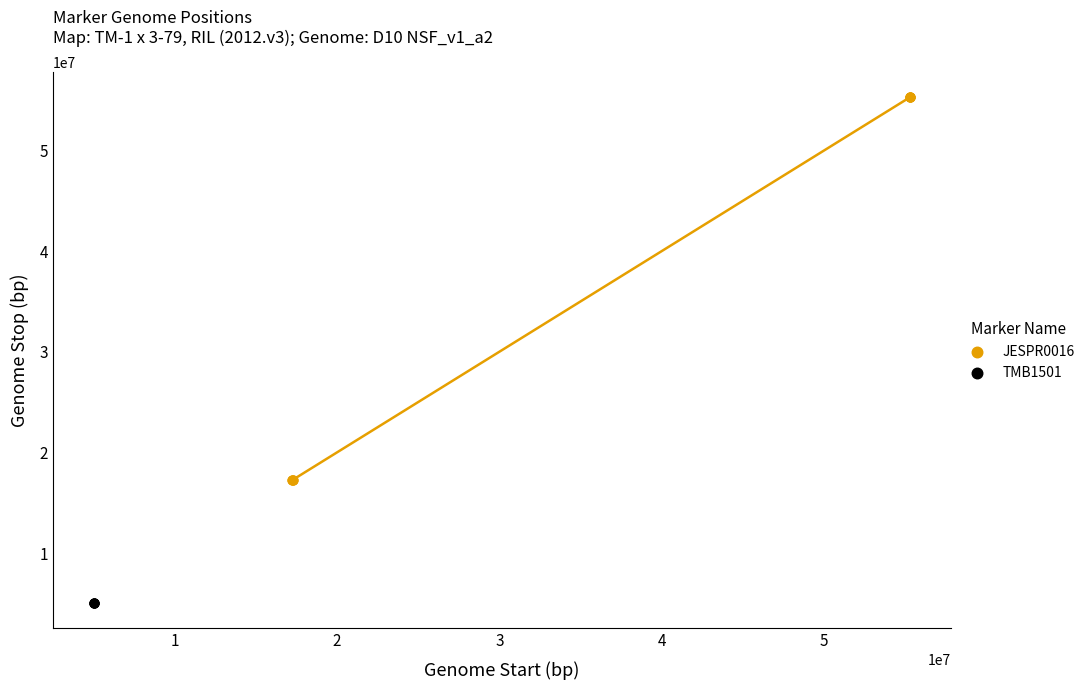

Which series contains the lowest Y value?

TMB1501